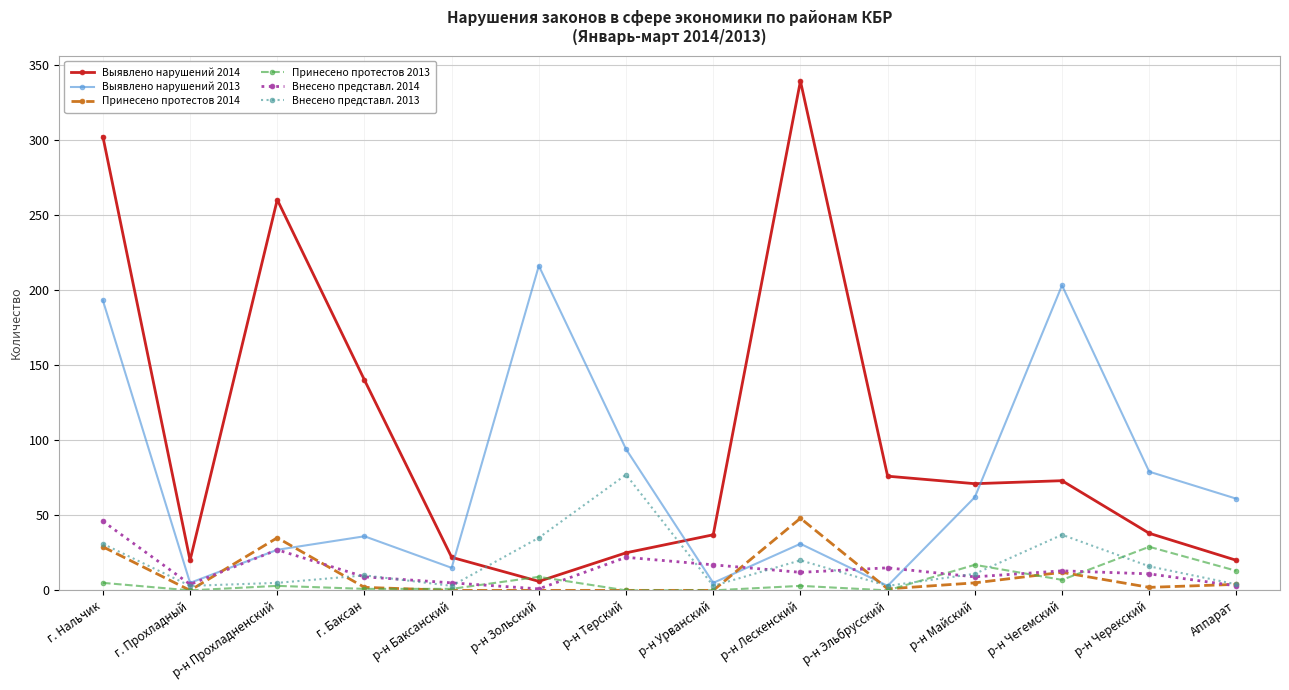

Is it true that Внесено представл. 2013 equals 10 at г. Баксан?

True